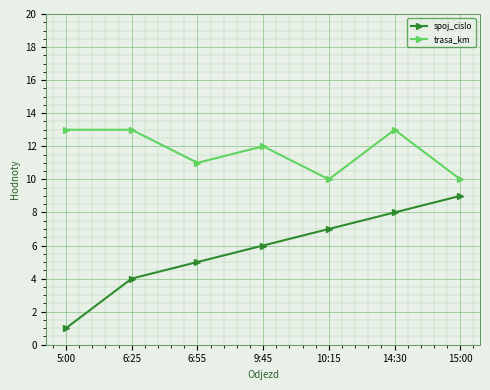

List the series in order of their overall mean, highest first.

trasa_km, spoj_cislo